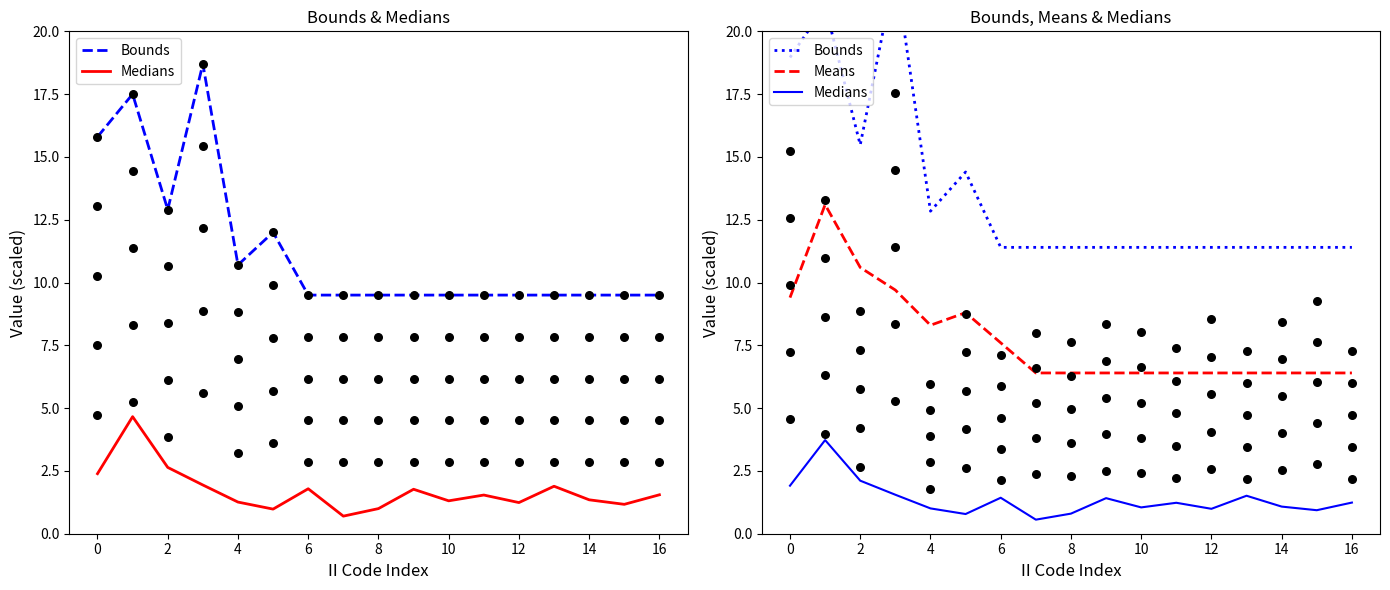

What are all the series names shown in the legend?

Bounds, Medians, Means